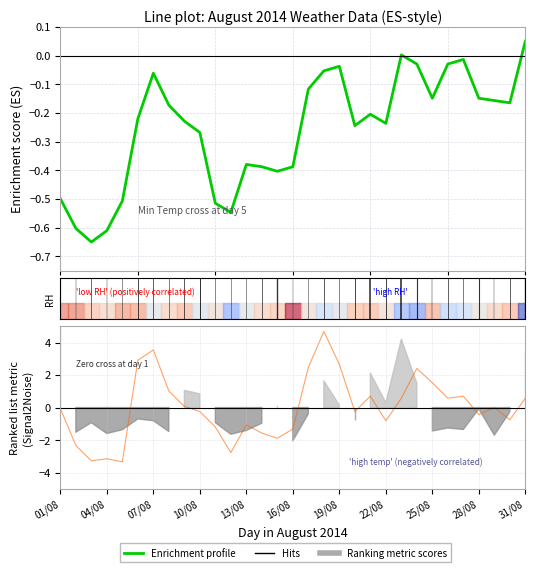

Which category has the highest value in the Enrichment profile series?

31/08